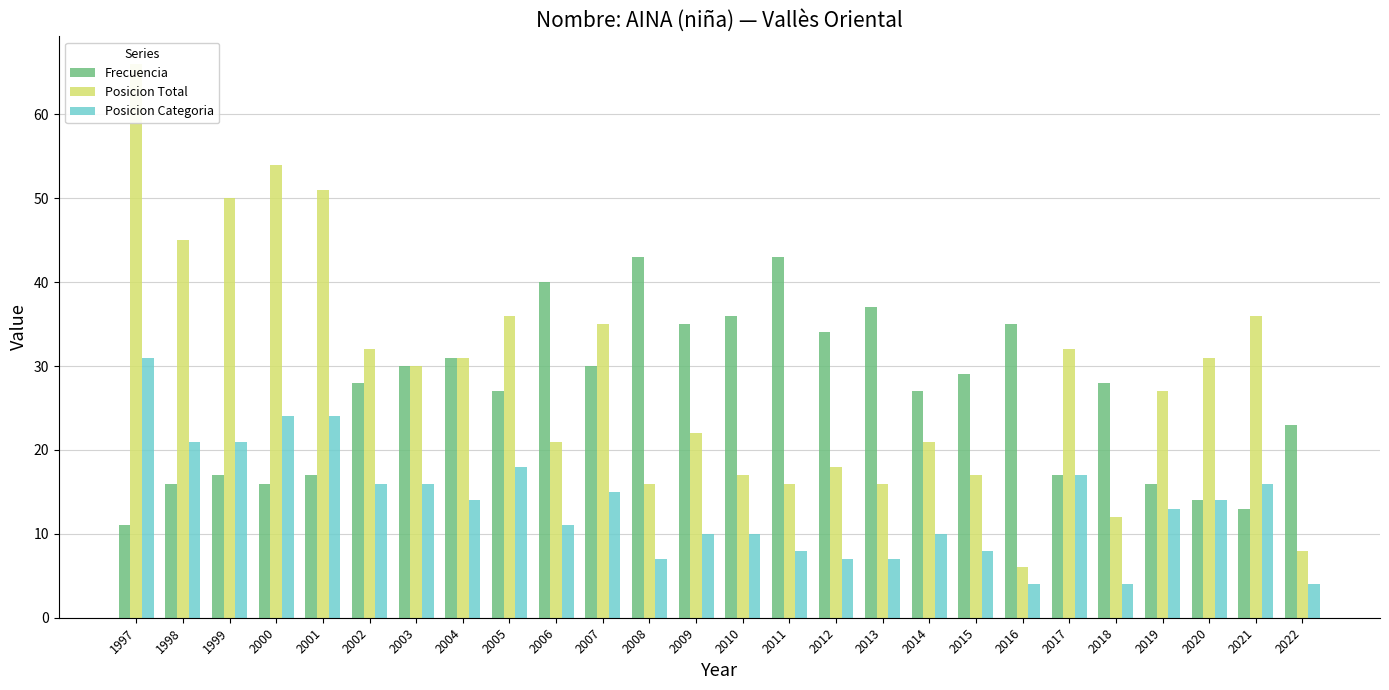

What is the difference between the maximum and minimum values in the Frecuencia series?

32